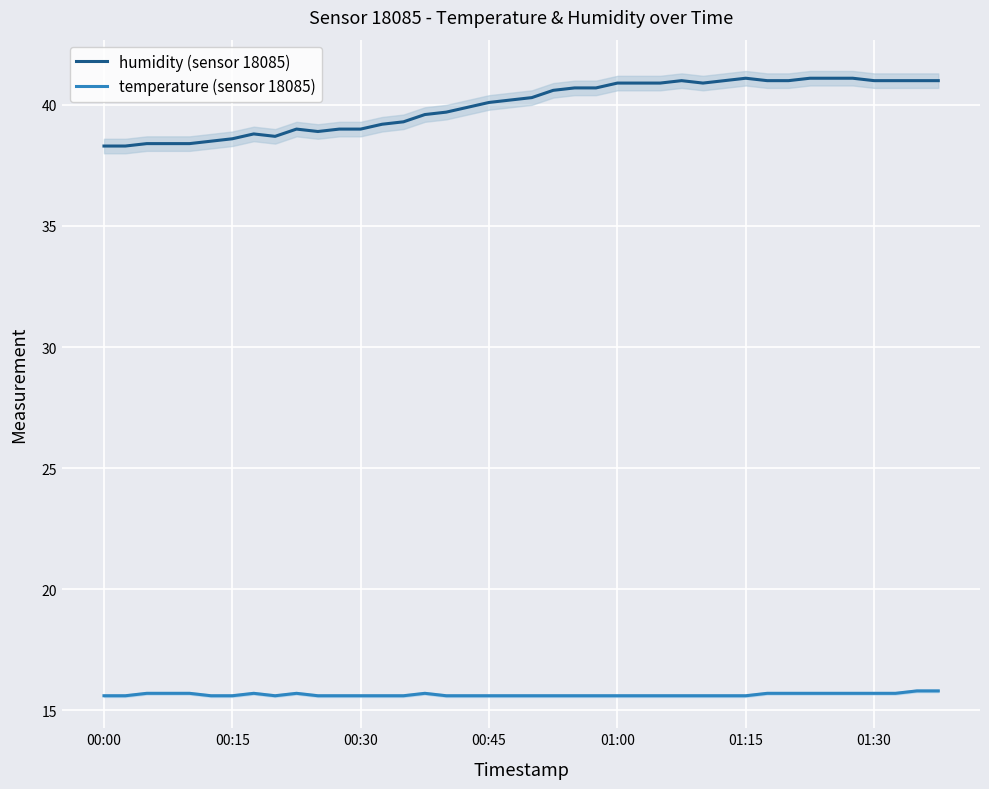

Reading left to right, transcribe all the data shown in this chart.

humidity (sensor 18085): 38.3	38.3	38.4	38.4	38.4	38.5	38.6	38.8	38.7	39.0	38.9	39.0	39.0	39.2	39.3	39.6	39.7	39.9	40.1	40.2	40.3	40.6	40.7	40.7	40.9	40.9	40.9	41.0	40.9	41.0	41.1	41.0	41.0	41.1	41.1	41.1	41.0	41.0	41.0	41.0
temperature (sensor 18085): 15.6	15.6	15.7	15.7	15.7	15.6	15.6	15.7	15.6	15.7	15.6	15.6	15.6	15.6	15.6	15.7	15.6	15.6	15.6	15.6	15.6	15.6	15.6	15.6	15.6	15.6	15.6	15.6	15.6	15.6	15.6	15.7	15.7	15.7	15.7	15.7	15.7	15.7	15.8	15.8